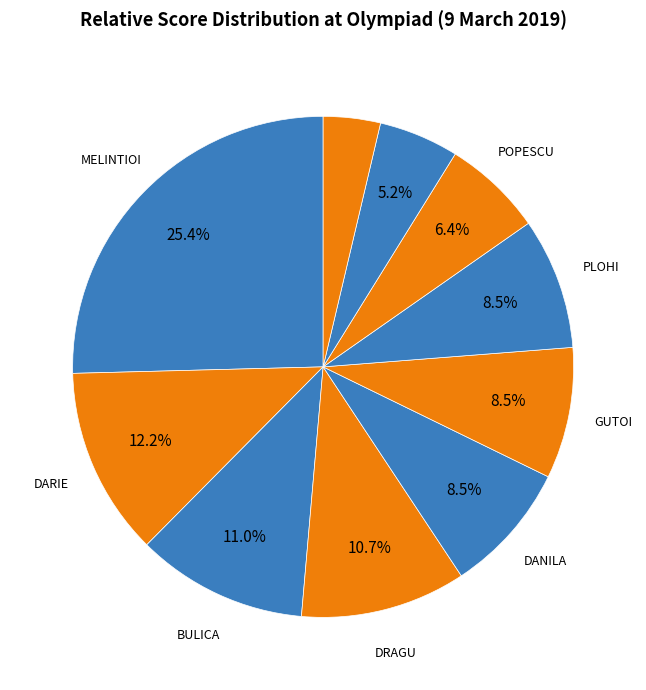

How many slices are in this pie chart?

10